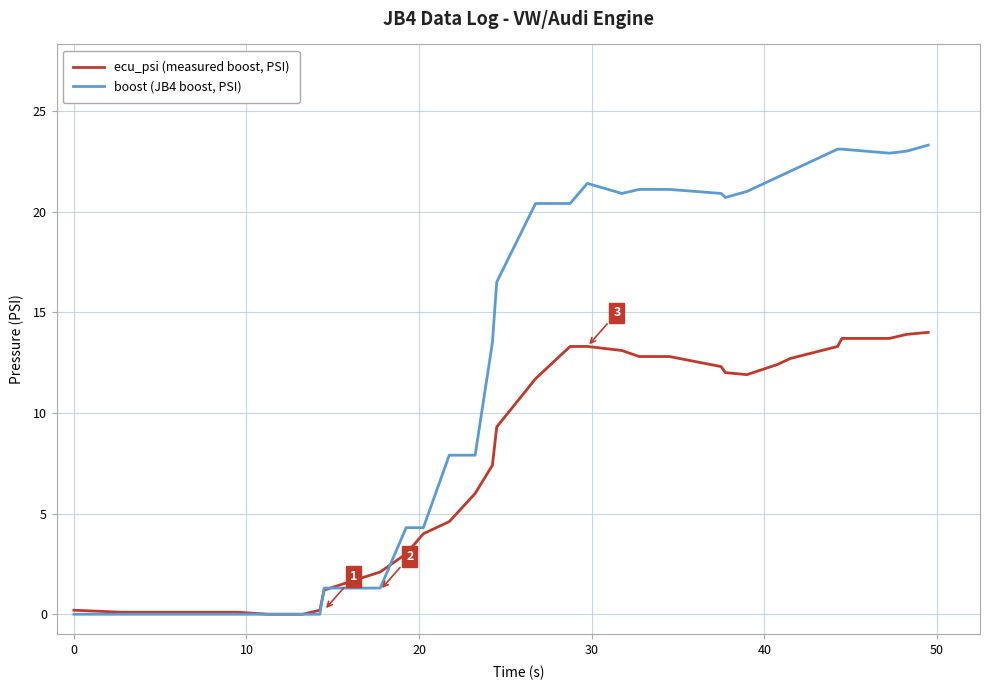

What is the greatest value displayed?

23.3